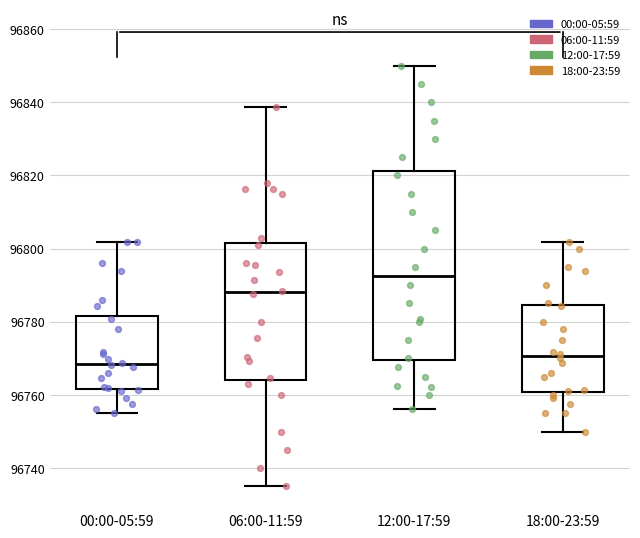

Which box is the tallest, from its lower edge to its upper edge?

12:00-17:59